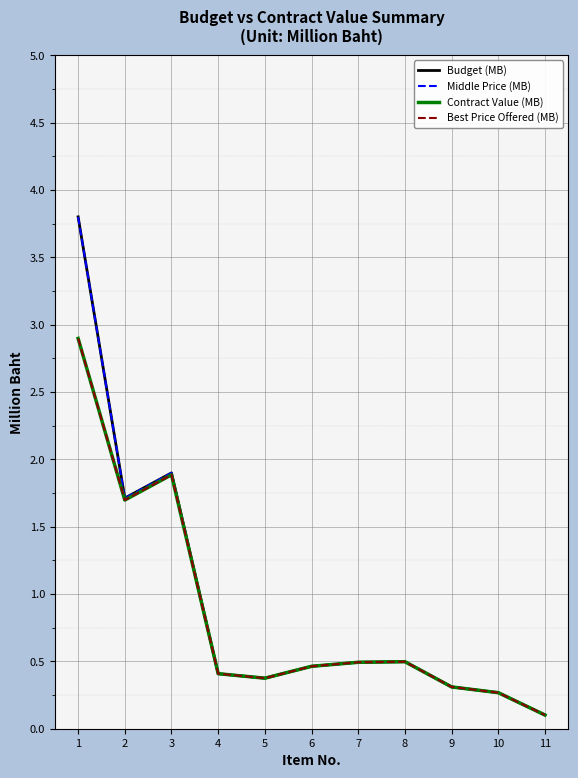

Does the chart display data point markers on the line(s)?

No